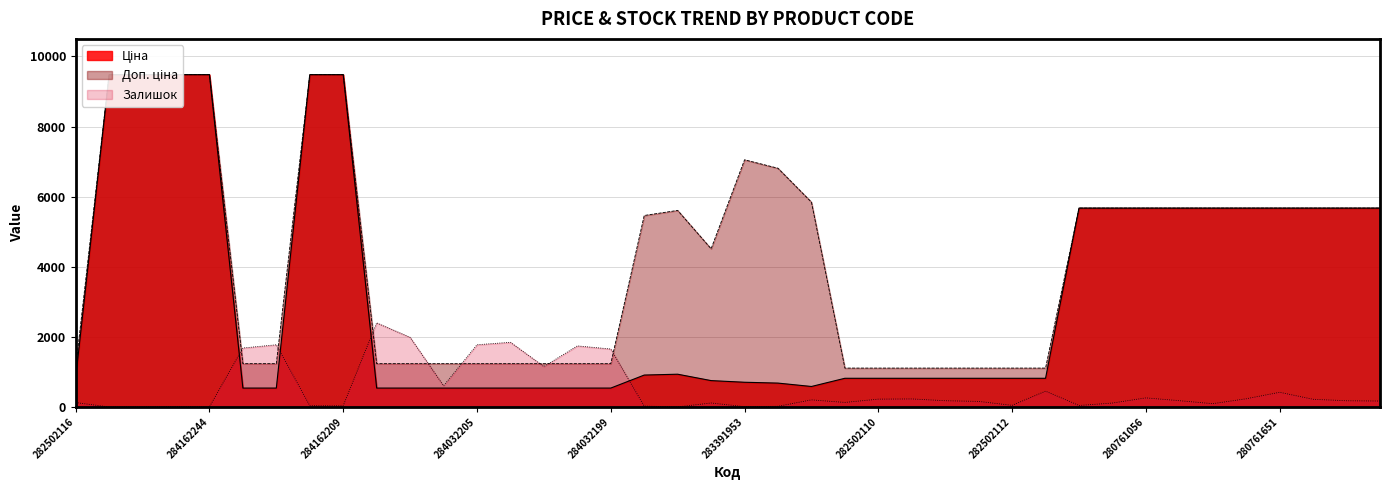

Where is Залишок nearest to the value 1200?

284032201